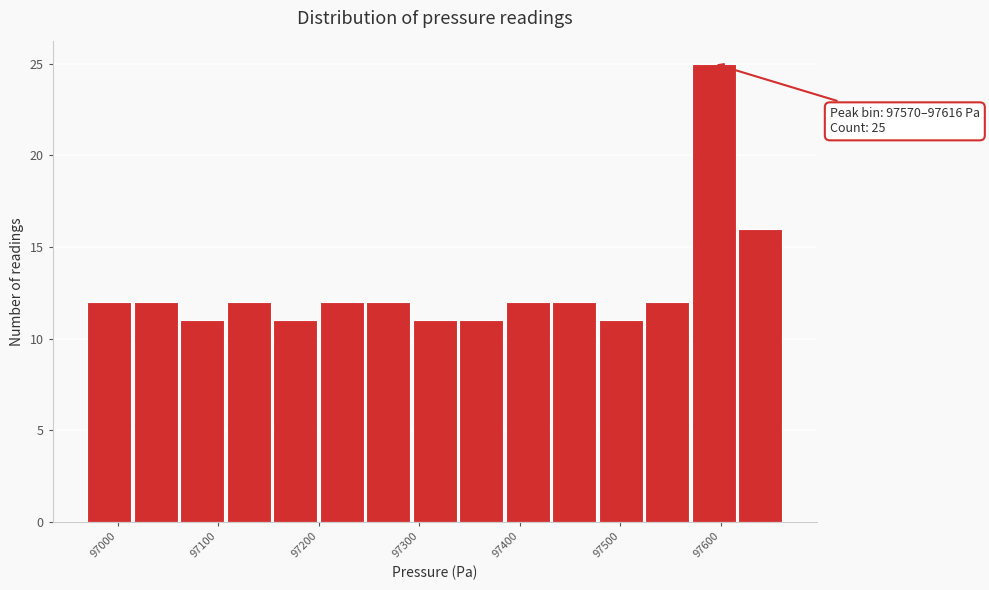

Over which range of the x-axis is the bar tallest?

97570 to 97620